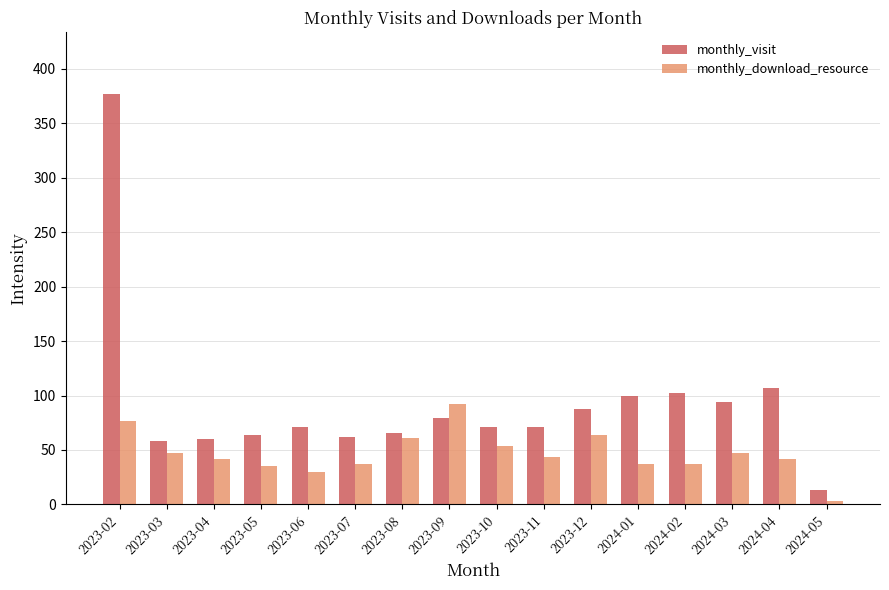

Rank the series by their maximum value, from lowest to highest.

monthly_download_resource, monthly_visit